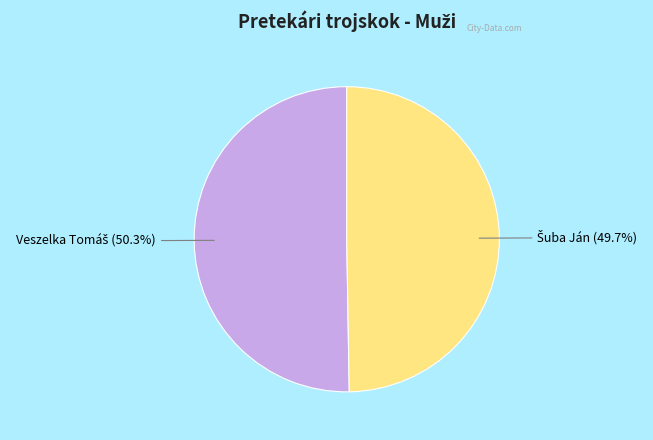

Is there any slice that represents more than half of the pie?

Yes